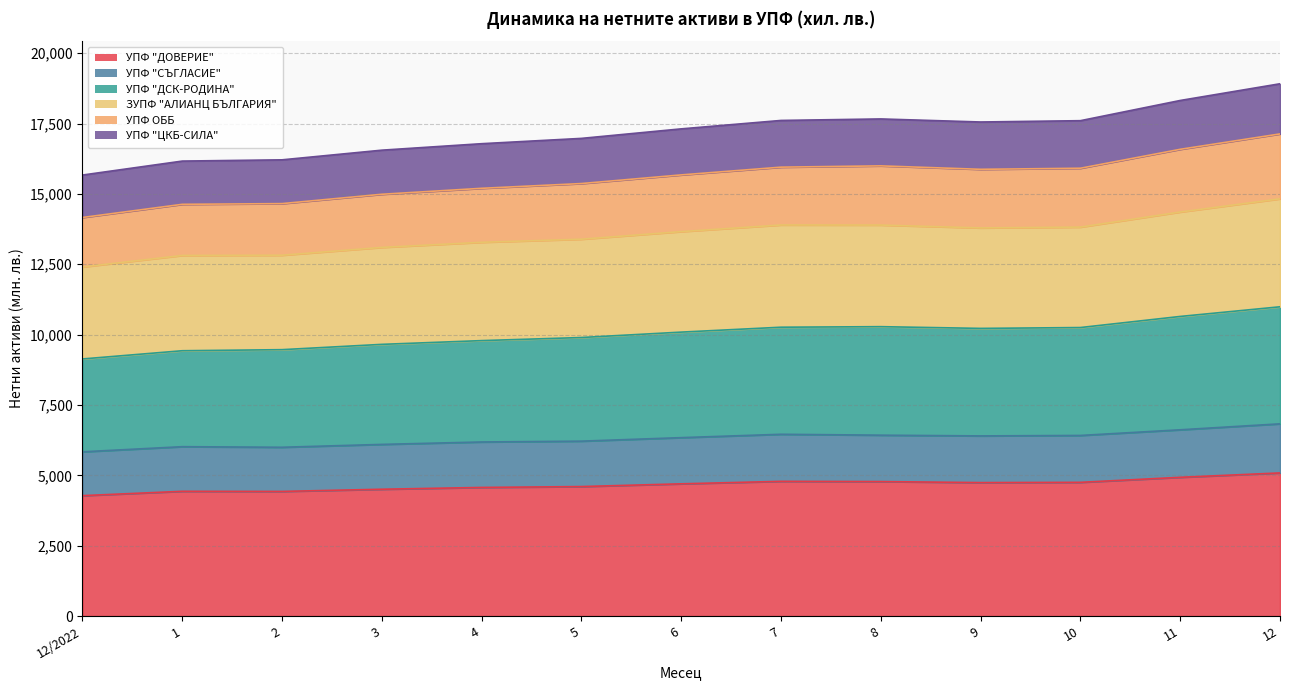

What is the minimum value for УПФ "ДОВЕРИЕ"?

4277.4